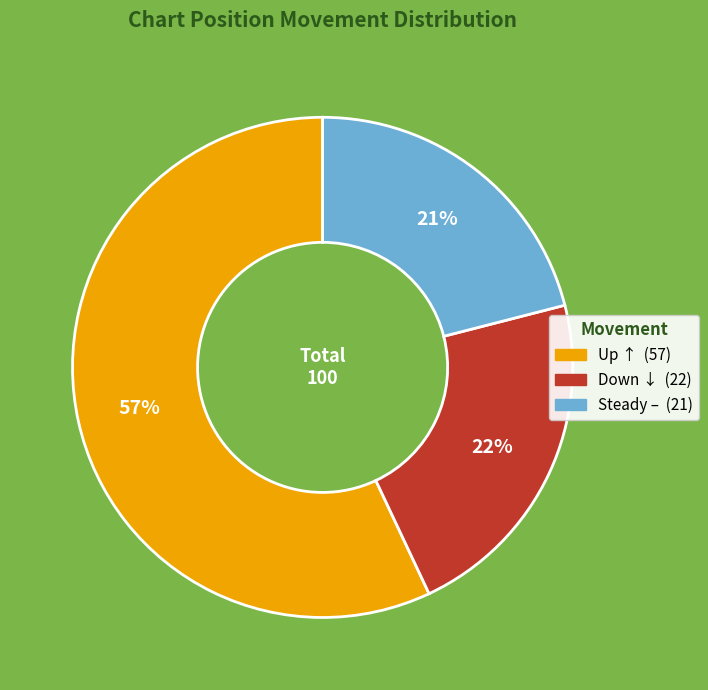

Is there any slice that represents more than half of the pie?

Yes